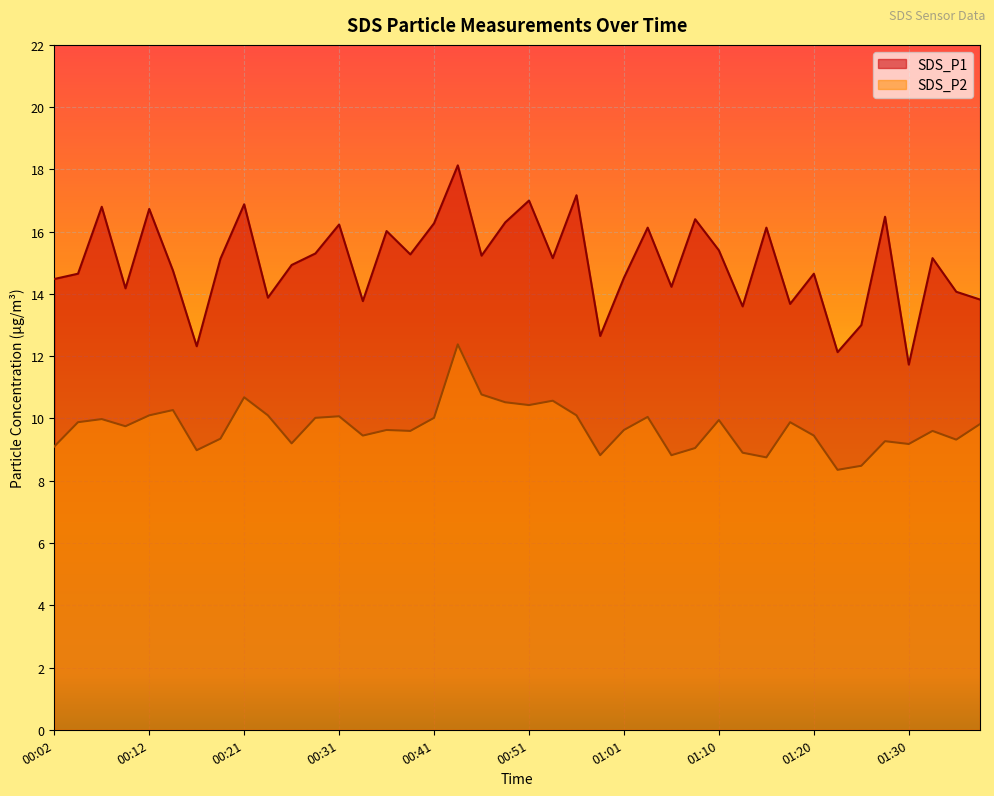

True or false: SDS_P1 has a value of 15.4 at 01:10.

True